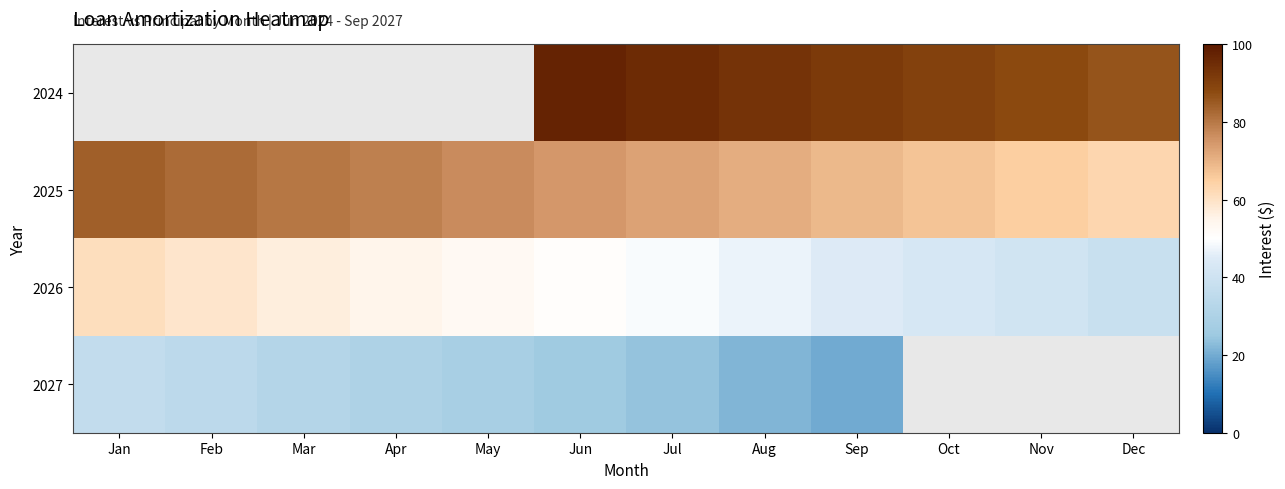

Read the 2027 value at Sep.

19.7